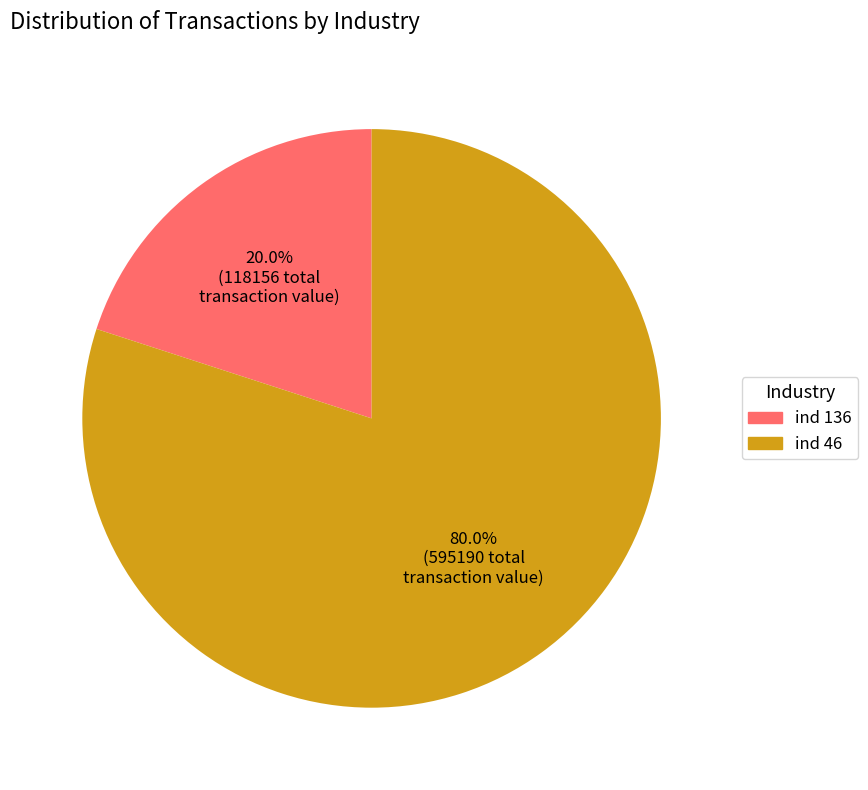

How much of the chart is everything except ind 46?

20.0%